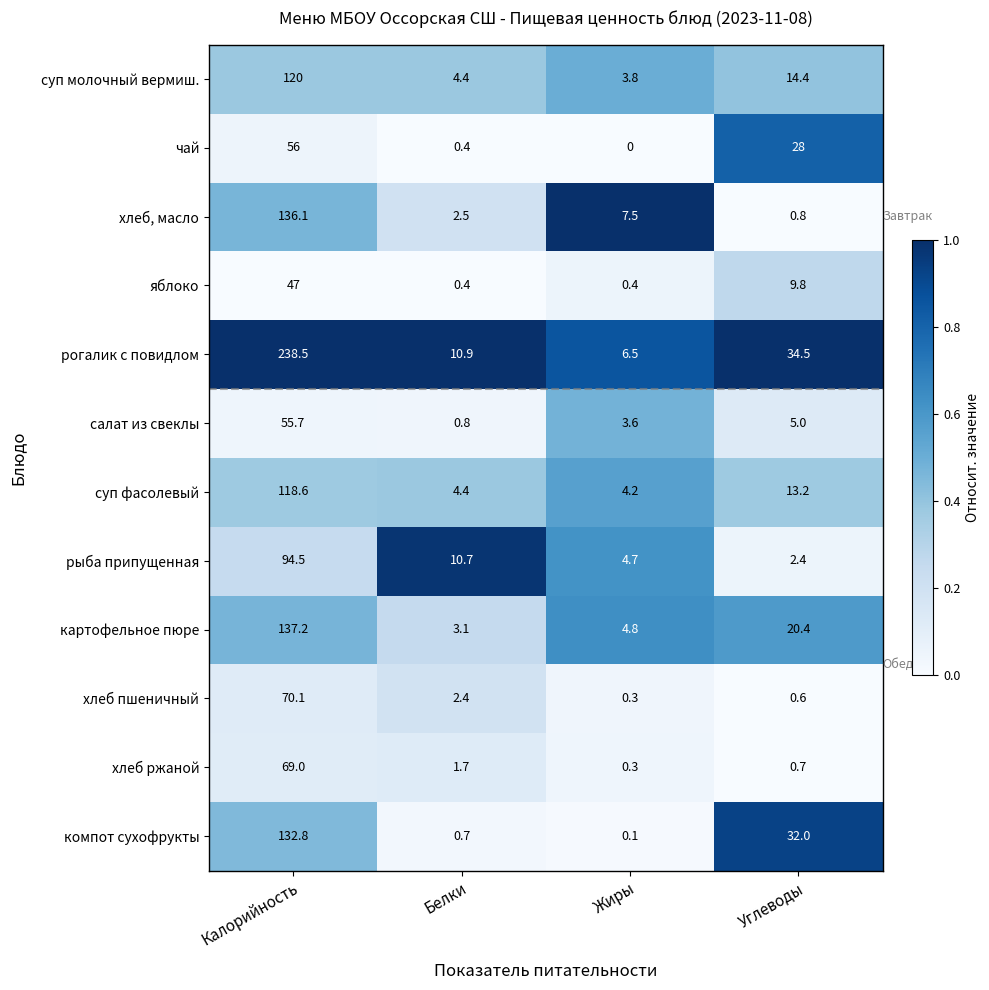

What is the sum of all компот сухофрукты values?

165.6